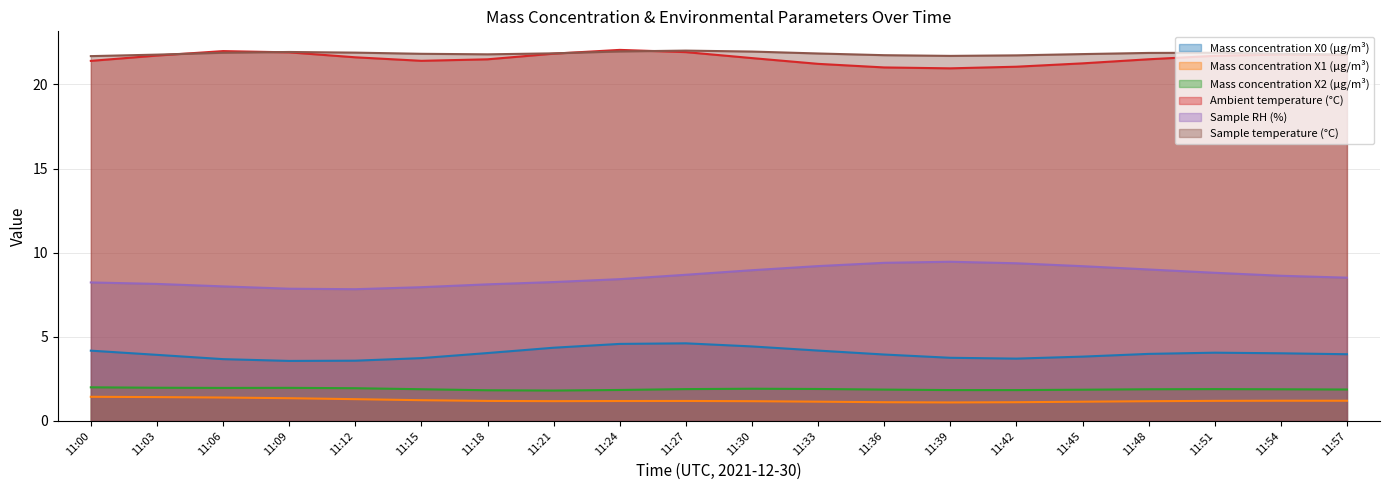

True or false: Sample temperature (°C) and Sample RH (%) intersect in this chart.

False